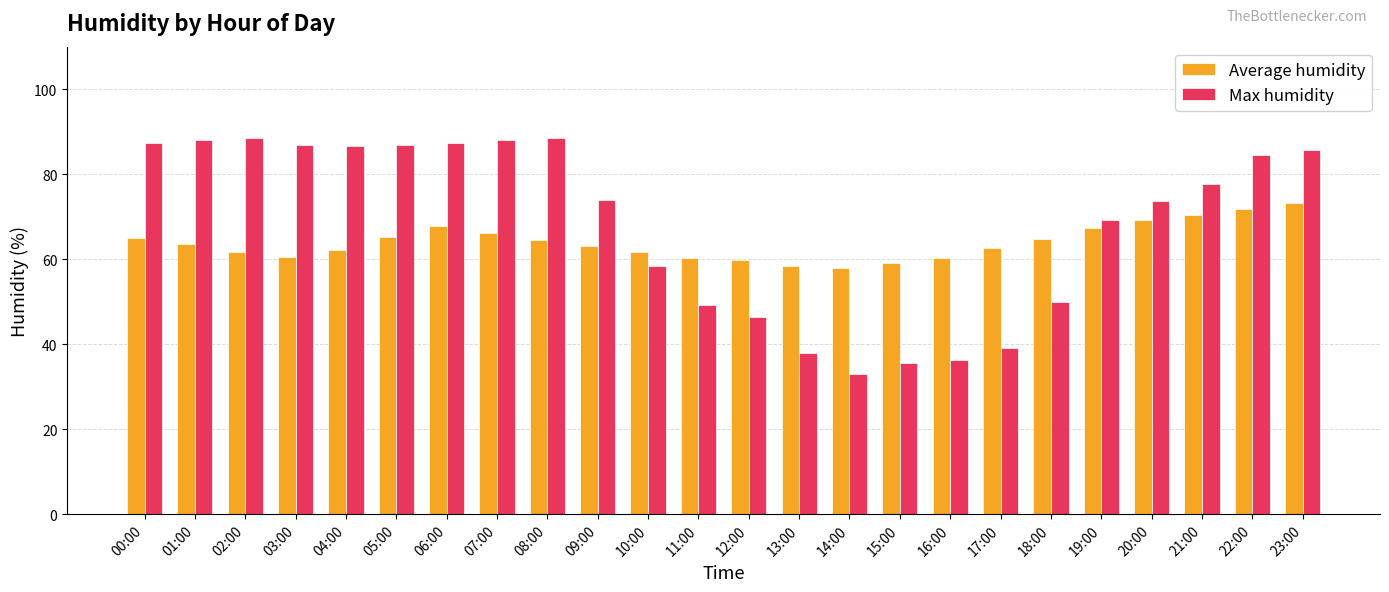

What is the label of the 4th bar from the left?

03:00